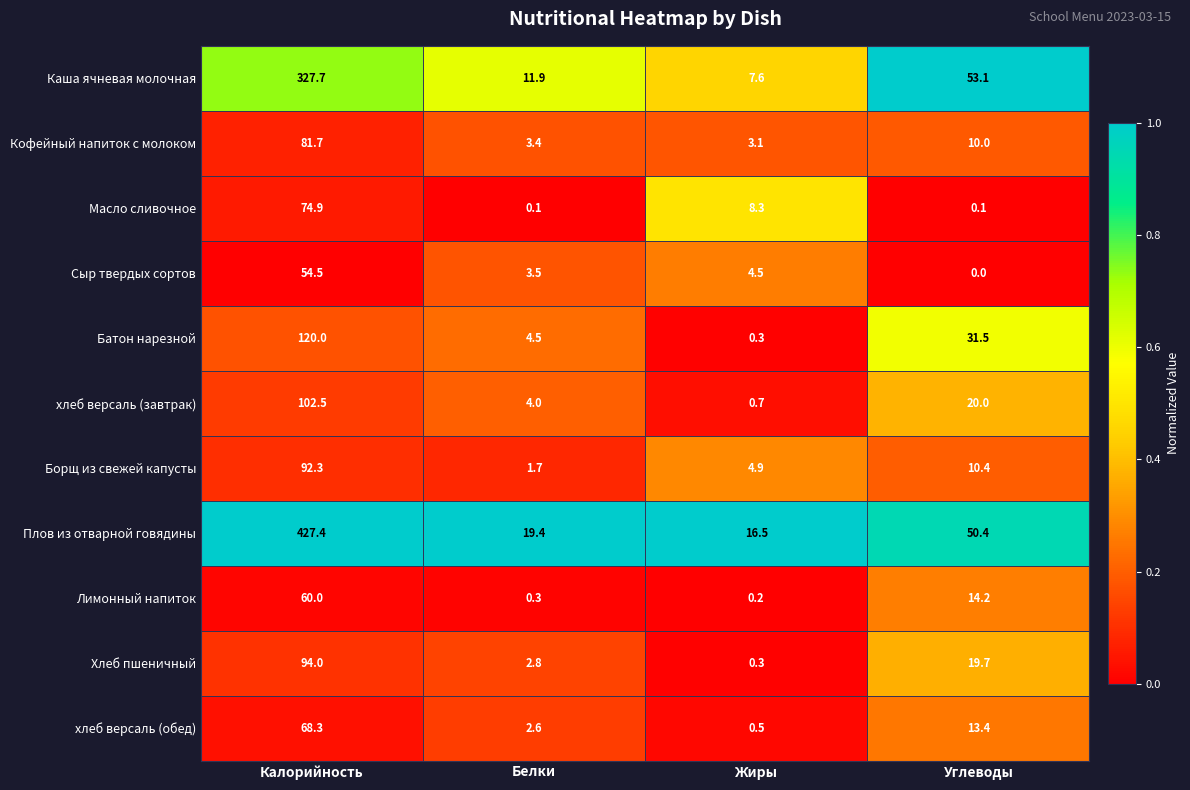

List the series in order of their peak value, lowest first.

Сыр твердых сортов, Лимонный напиток, хлеб версаль (обед), Масло сливочное, Кофейный напиток с молоком, Борщ из свежей капусты, Хлеб пшеничный, хлеб версаль (завтрак), Батон нарезной, Каша ячневая молочная, Плов из отварной говядины